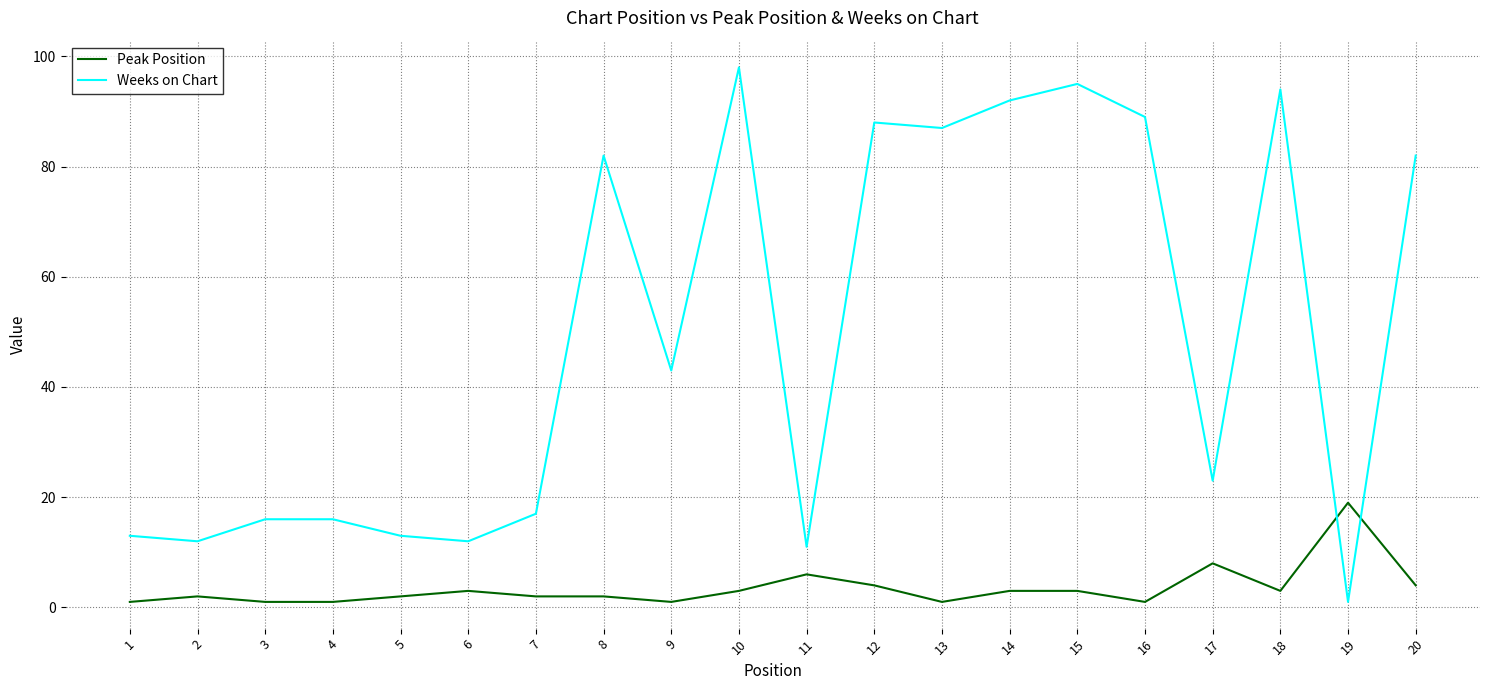

Rank the series at 13 from lowest to highest value.

Peak Position, Weeks on Chart